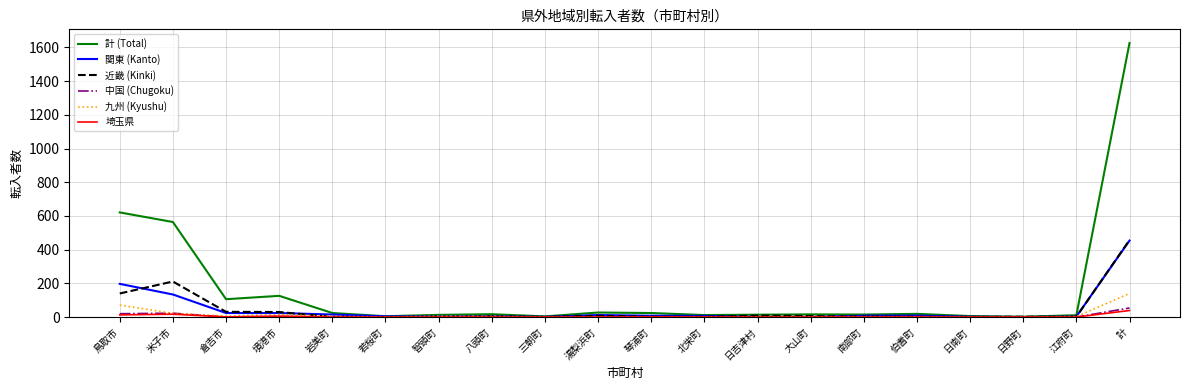

What is the difference between the 中国 (Chugoku) values at 倉吉市 and 湯梨浜町?

1